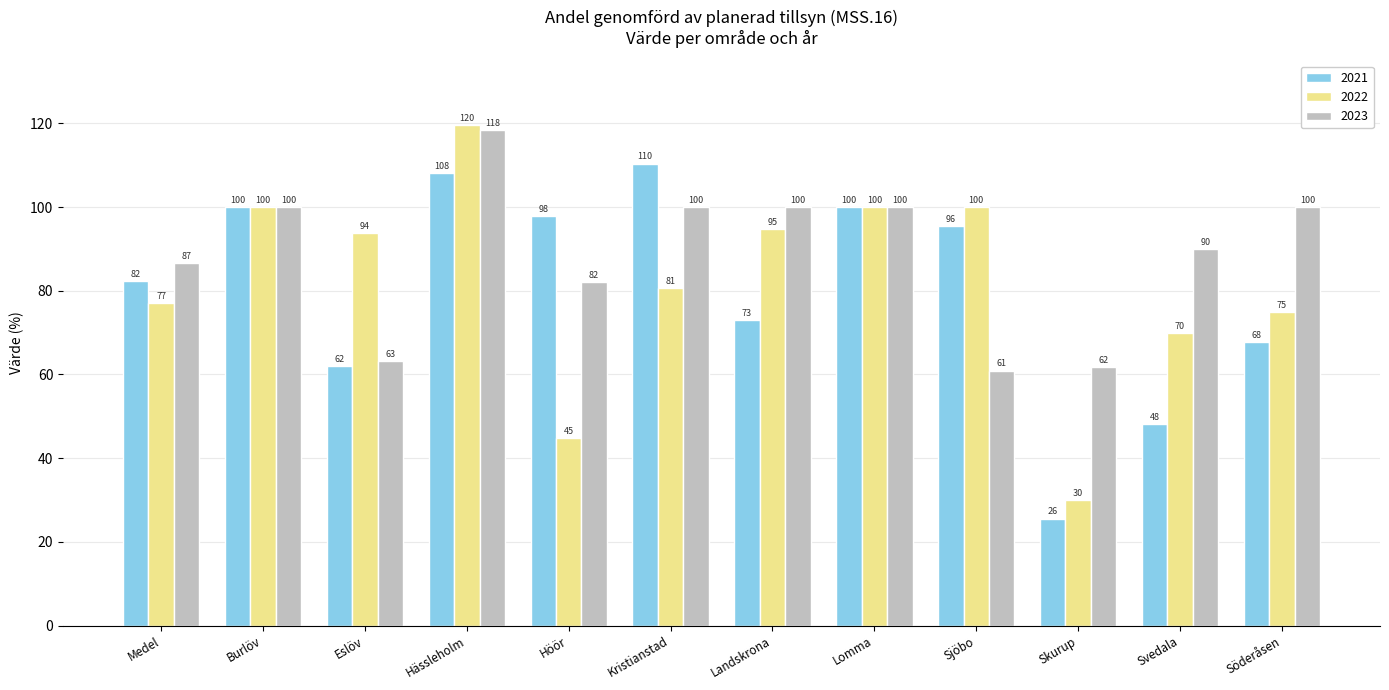

What position from the left is Landskrona?

7